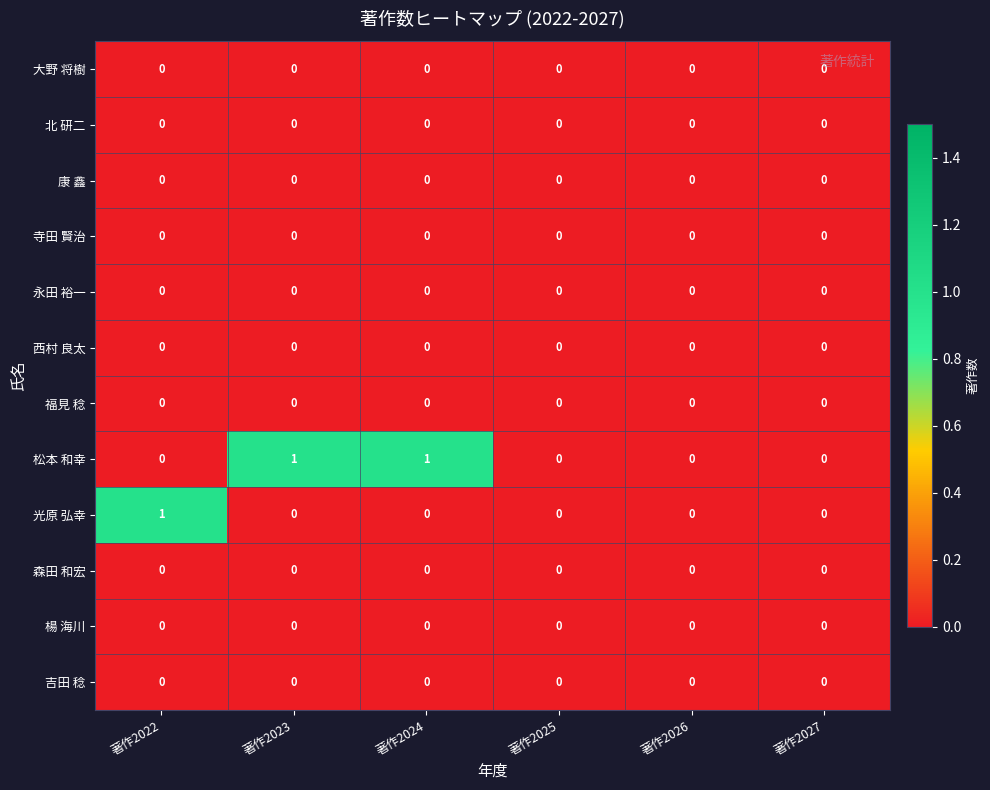

The 光原 弘幸 series shows 1 at 著作2022. True or false?

True